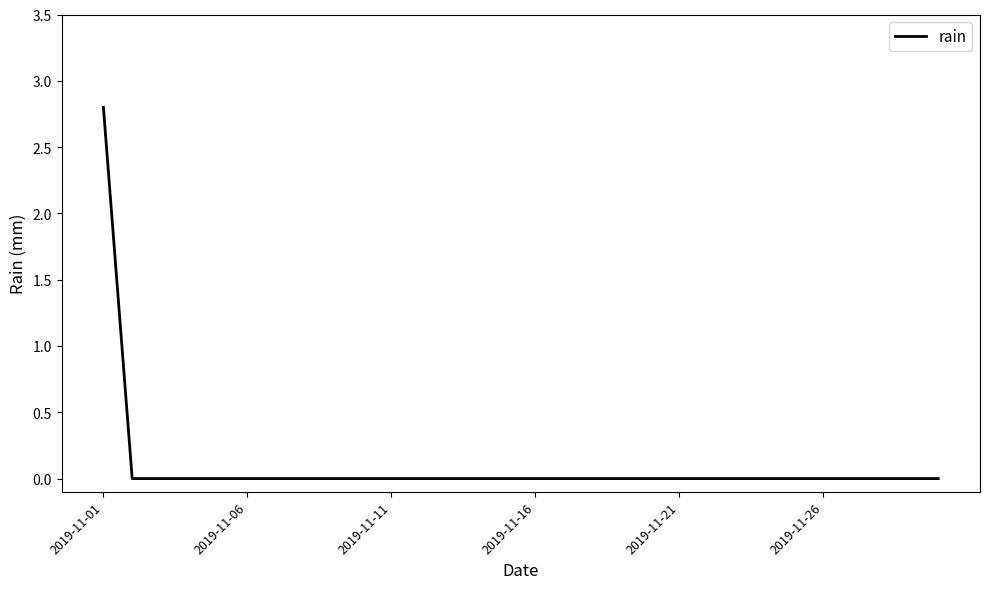

What is the maximum value shown in the chart?

2.8